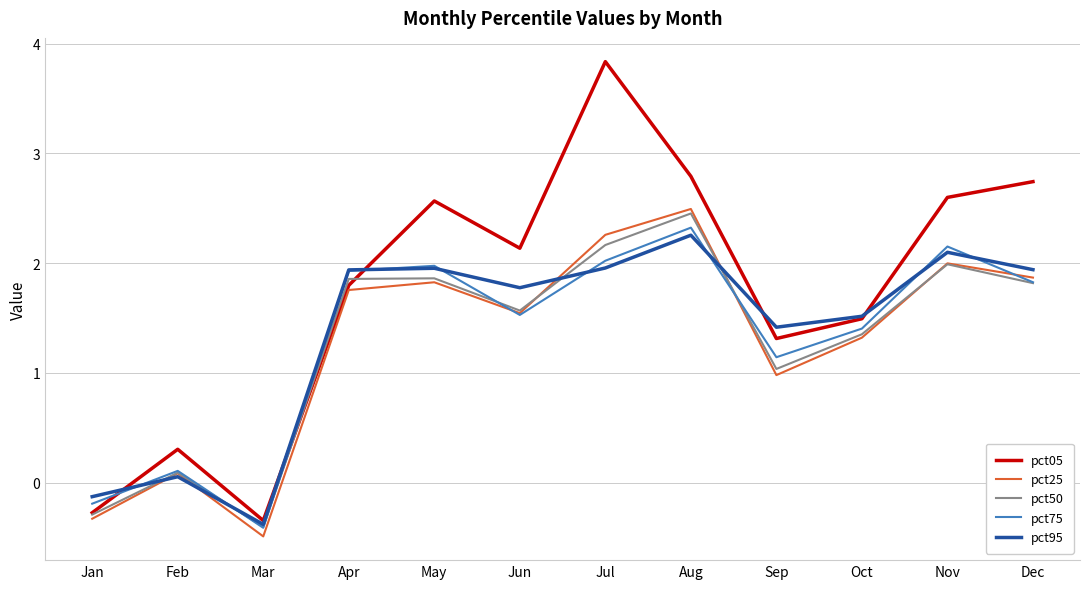

What is the lowest value of the pct75 series?

-0.4